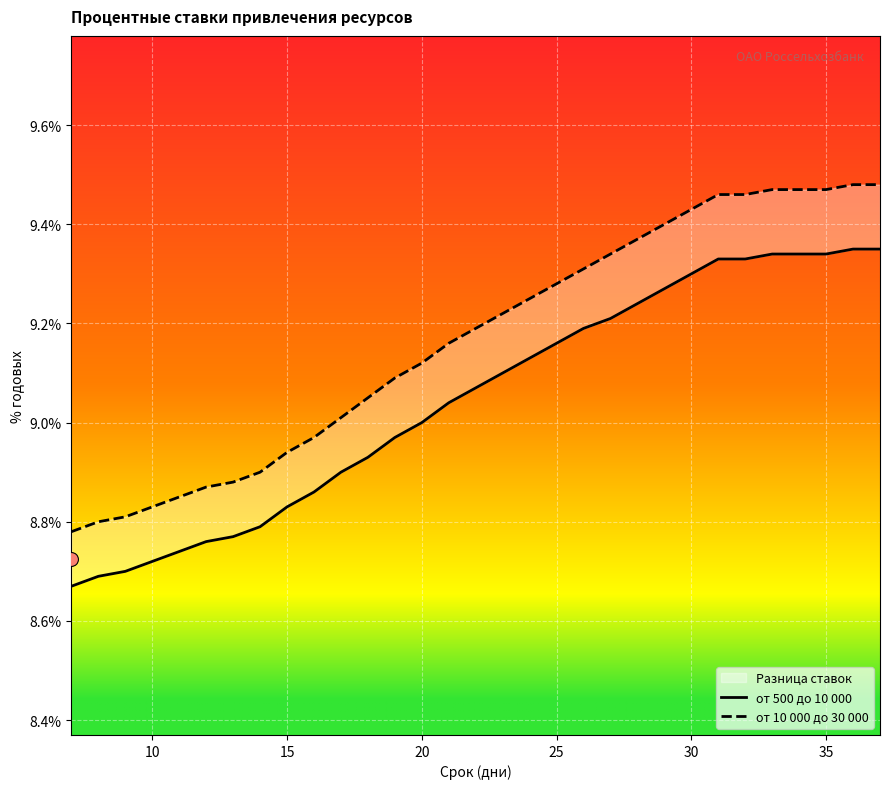

Which series has the widest spread of Y values?

от 10 000 до 30 000